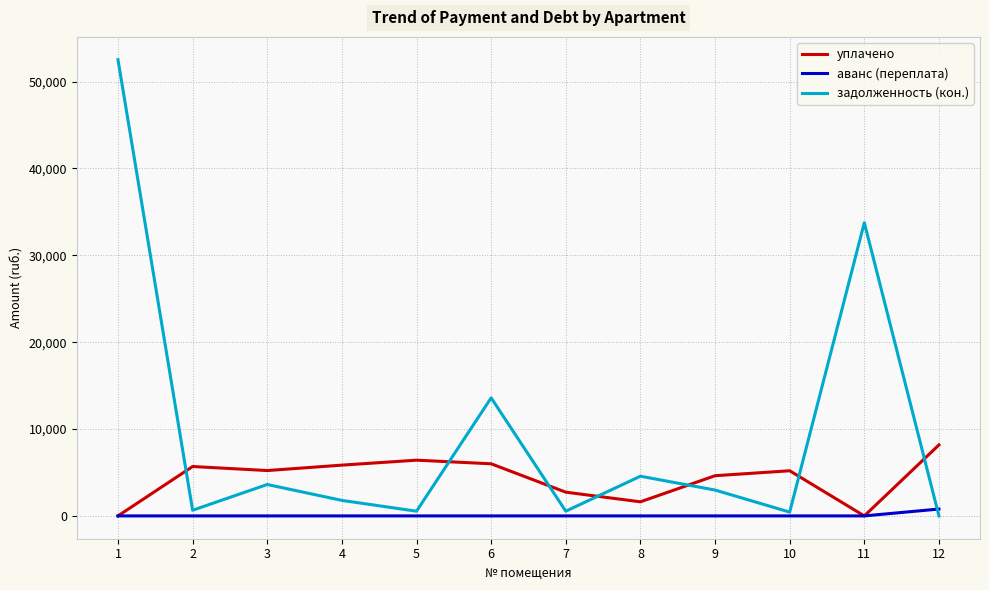

How many lines are shown in the chart?

3